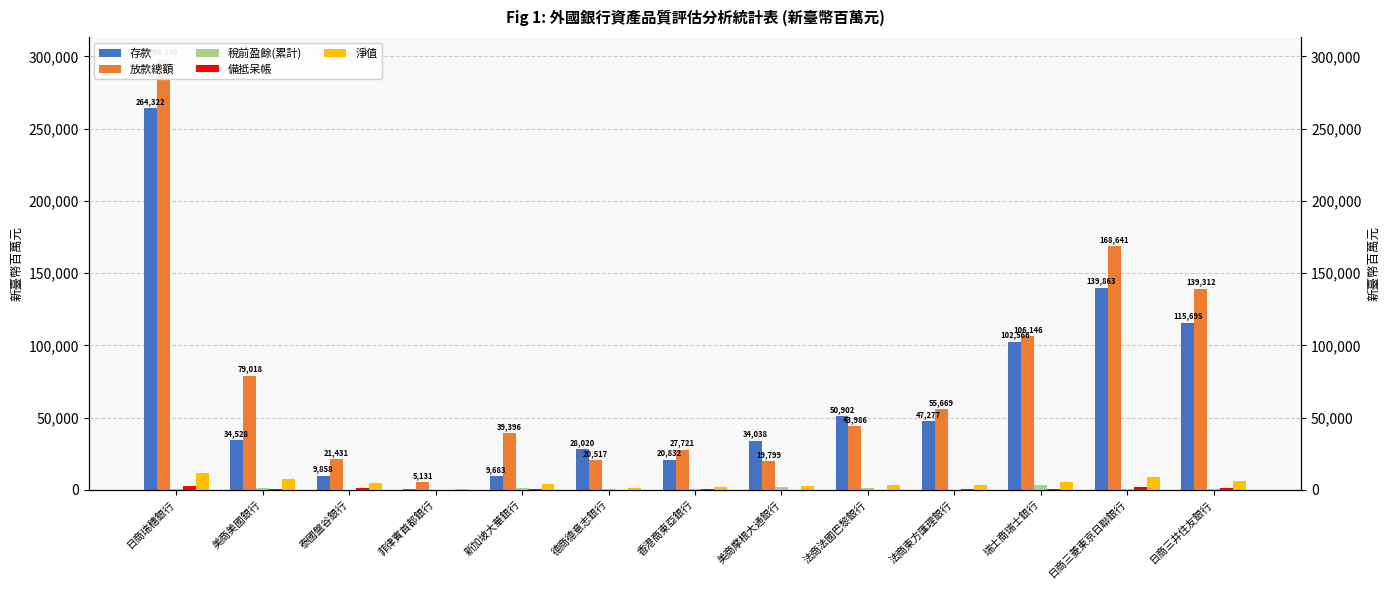

Between 香港商東亞銀行 and 法商法國巴黎銀行, which is larger?

法商法國巴黎銀行